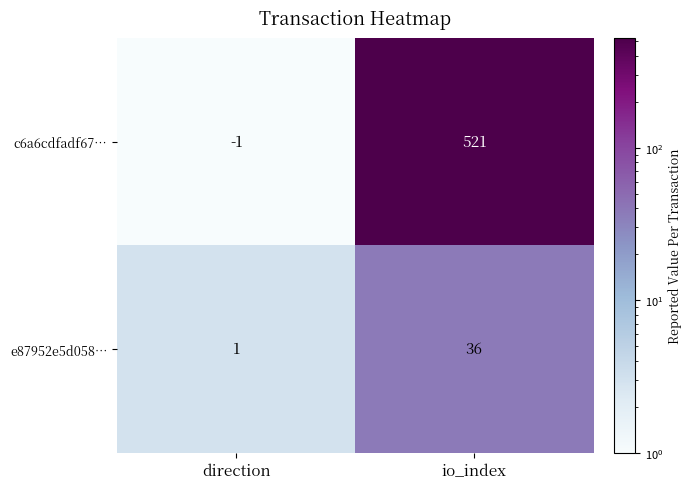

What is the average value of the c6a6cdfadf67… series?

260